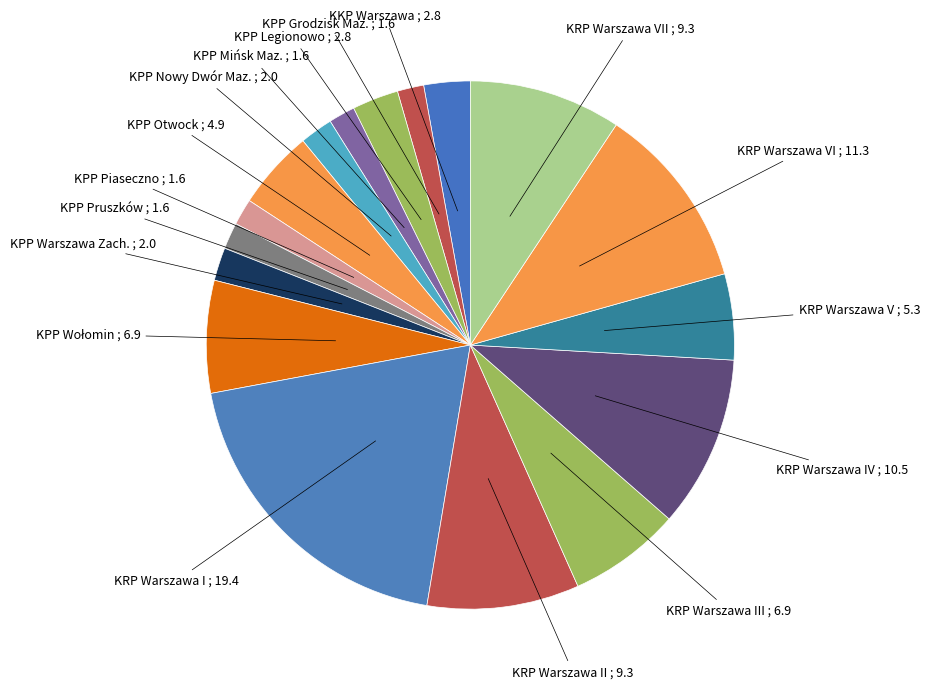

Which slice is the largest?

KRP Warszawa I